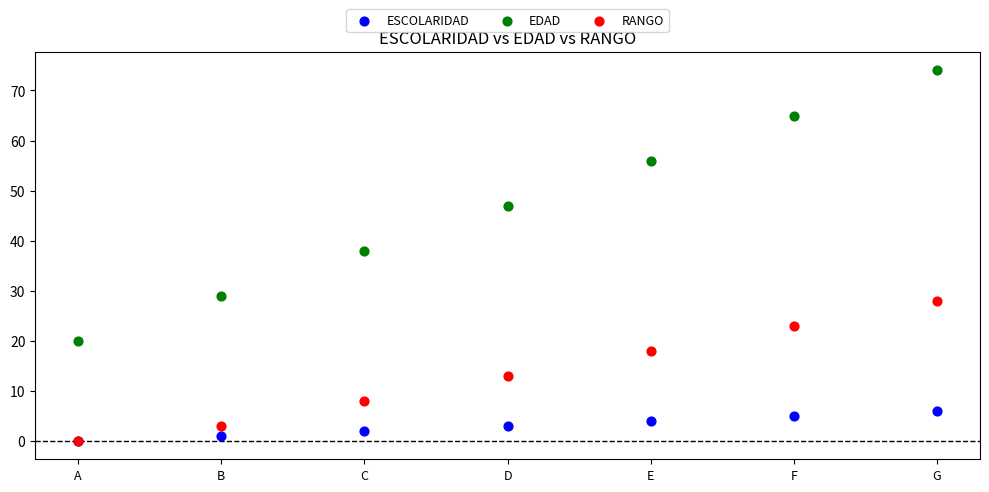

Which series has the largest Y range (max minus min)?

EDAD